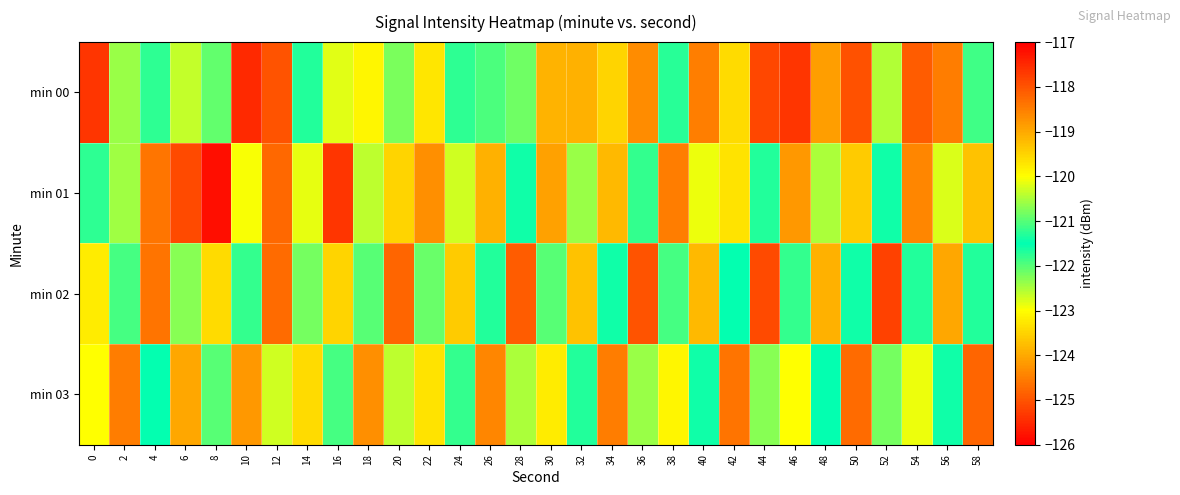

Rank the series at 56 from highest to lowest value.

min 00, min 02, min 01, min 03